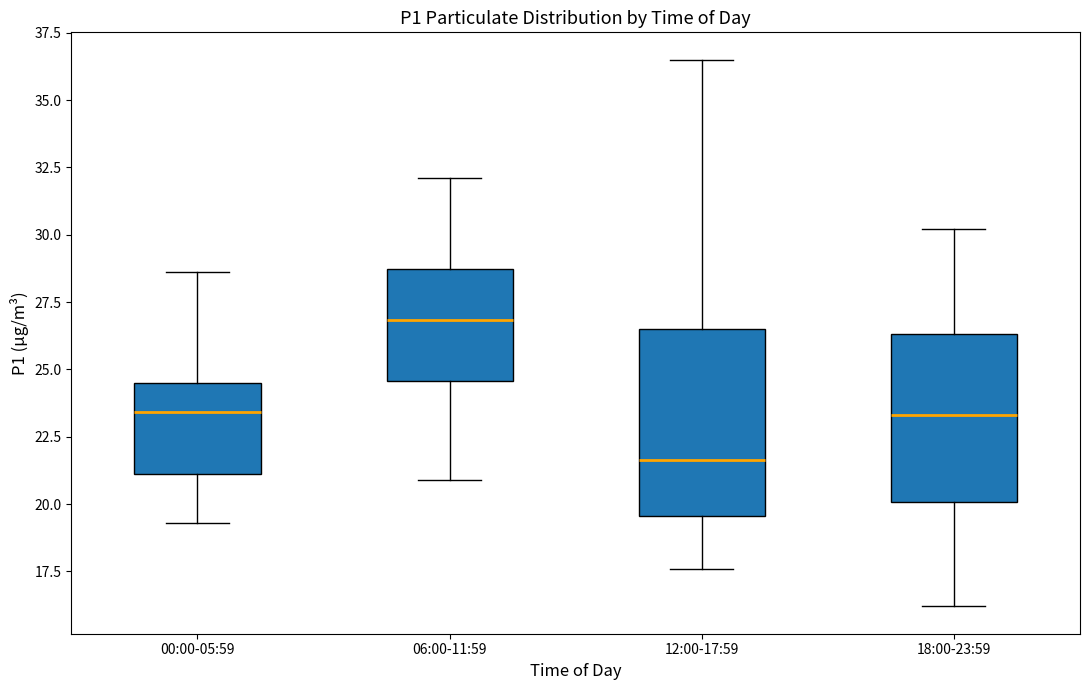

Reading left to right, read every box against the y-axis: the position of its median line, the range the box covers, and the ends of its whiskers. The values are not printed on the chart, so give them approximately, as read against the axis.

00:00-05:59: median 23.5, box 21.0 to 24.5, whiskers 19.5 to 28.5
06:00-11:59: median 27.0, box 24.5 to 28.5, whiskers 21.0 to 32.0
12:00-17:59: median 21.5, box 19.5 to 26.5, whiskers 17.5 to 36.5
18:00-23:59: median 23.5, box 20.0 to 26.5, whiskers 16.0 to 30.0